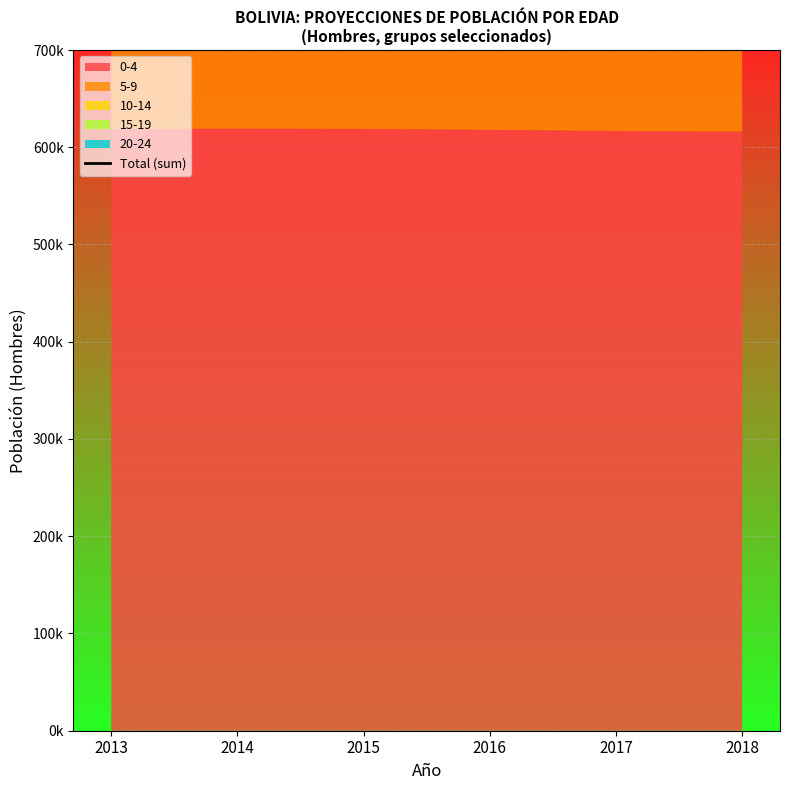

The chart shows a value of 2918734 at 2017. True or false?

True